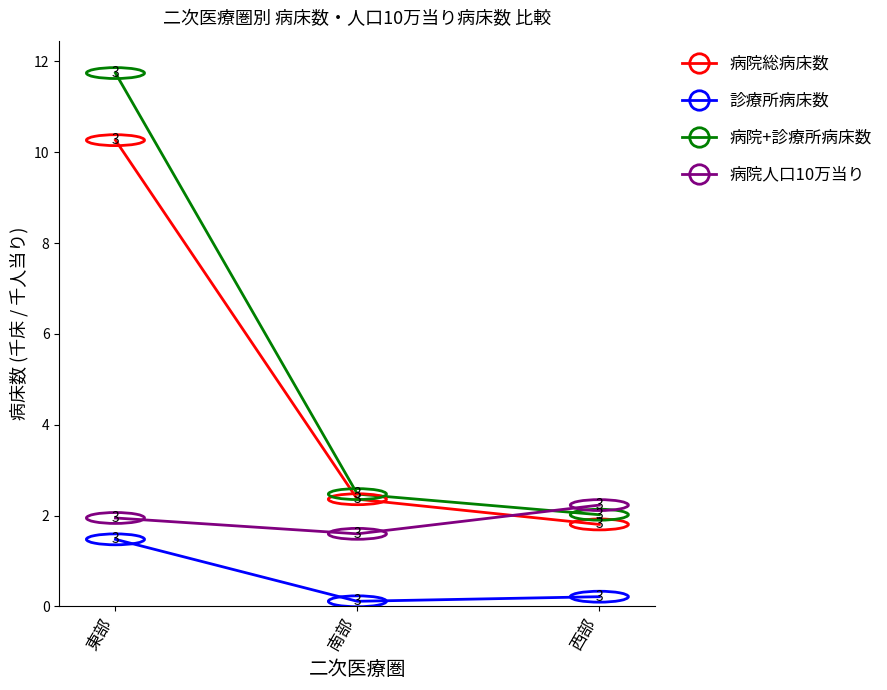

What is the difference between the 病院+診療所病床数 values at 東部 and 西部?

9.7